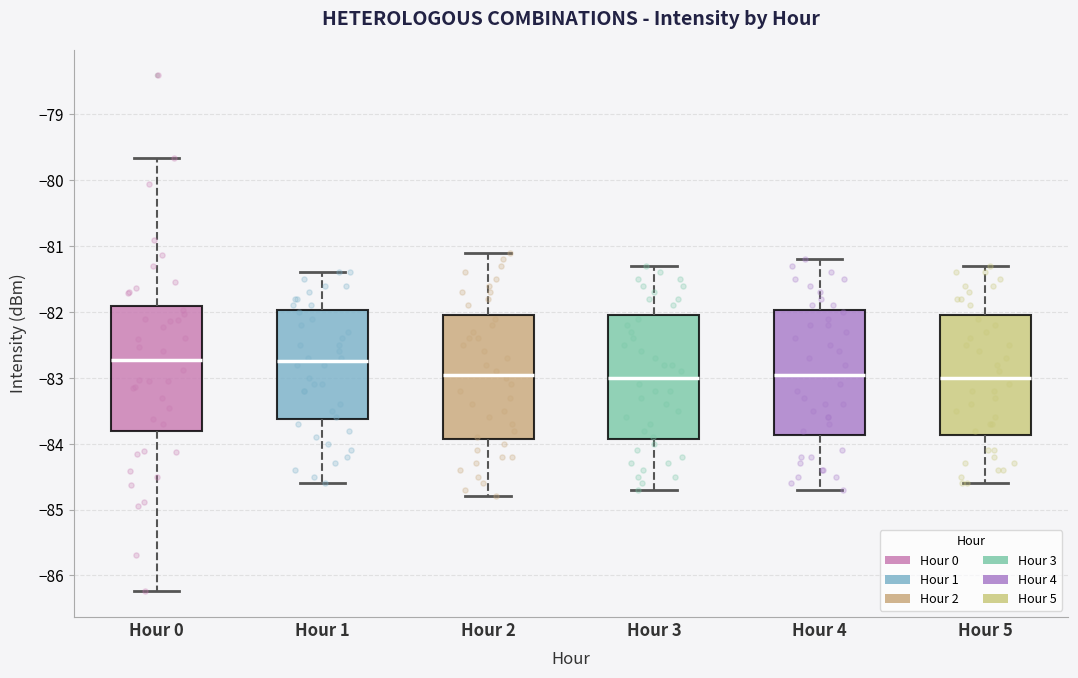

Reading left to right, transcribe this box plot: for each box, give where its median line is, the range the box spans, and where its two whiskers end, as read against the y-axis. The values are not printed on the chart, so give them approximately, as read against the axis.

Hour 0: median -82.7, box -83.8 to -81.9, whiskers -86.2 to -79.7
Hour 1: median -82.7, box -83.6 to -82.0, whiskers -84.6 to -81.4
Hour 2: median -82.9, box -83.9 to -82.0, whiskers -84.8 to -81.1
Hour 3: median -83.0, box -83.9 to -82.0, whiskers -84.7 to -81.3
Hour 4: median -82.9, box -83.9 to -82.0, whiskers -84.7 to -81.2
Hour 5: median -83.0, box -83.9 to -82.0, whiskers -84.6 to -81.3